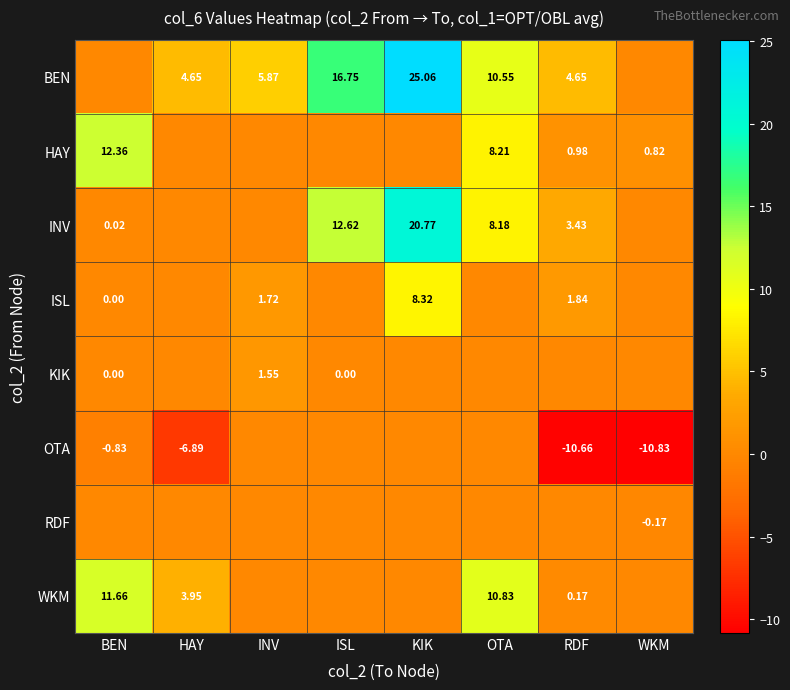

Is it true that BEN equals 14.9 at BEN?

False